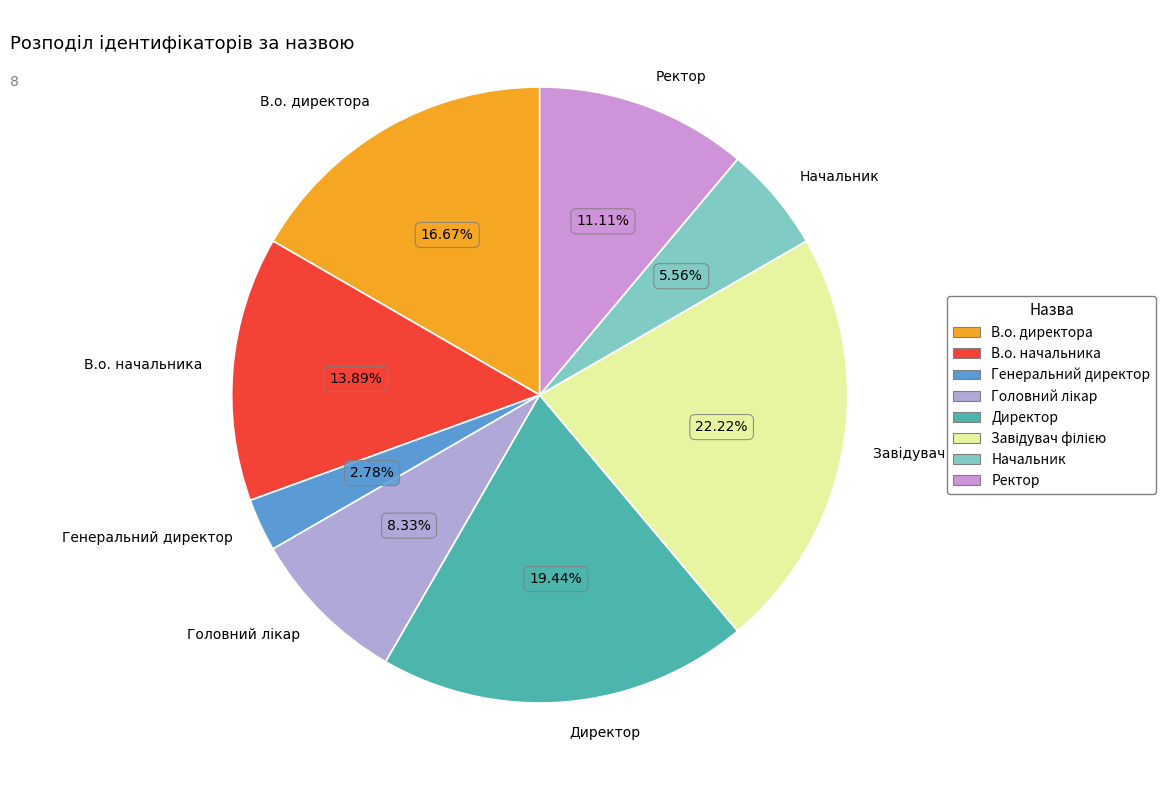

How many segments does this pie chart have?

8